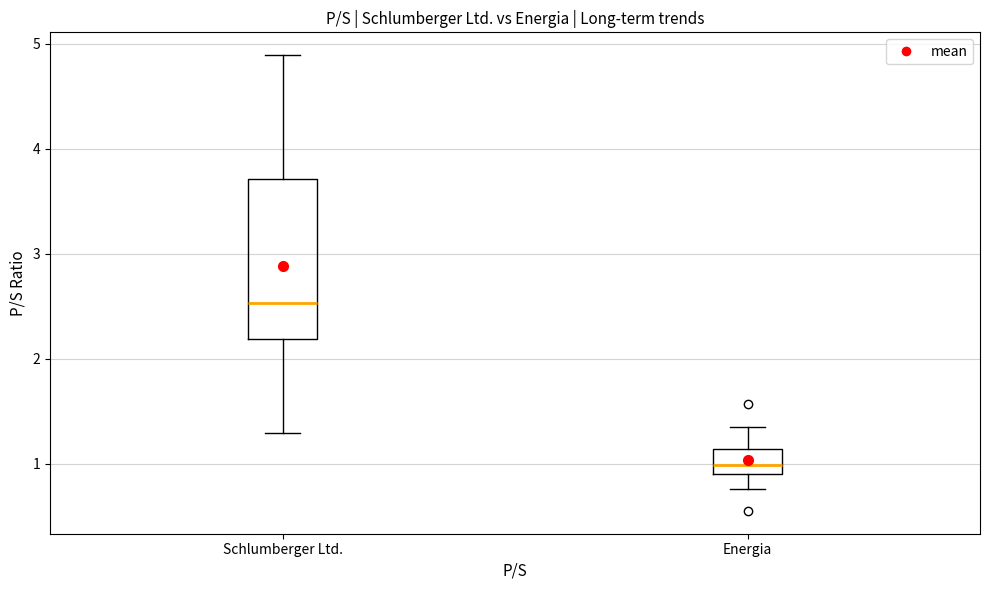

Comparing the boxes themselves (not the whiskers), which one is the tallest?

Schlumberger Ltd.